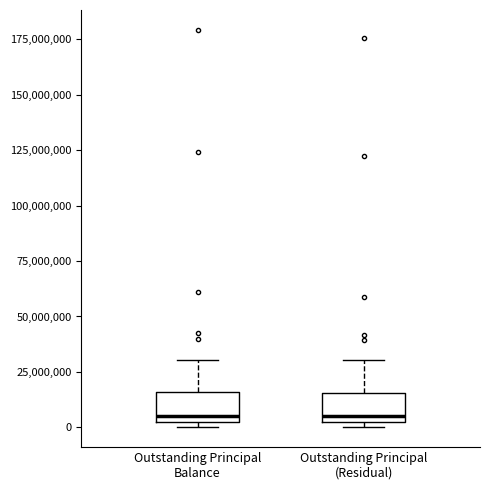

Reading left to right, transcribe this box plot: for each box, give where its median line is, the range the box spans, and where its two whiskers end, as read against the y-axis. The values are not printed on the chart, so give them approximately, as read against the axis.

Outstanding Principal Balance: median 5000000, box 0 to 15000000, whiskers 0 (just below the box's lower edge) to 30000000
Outstanding Principal (Residual): median 5000000, box 0 to 15000000, whiskers 0 (just below the box's lower edge) to 30000000